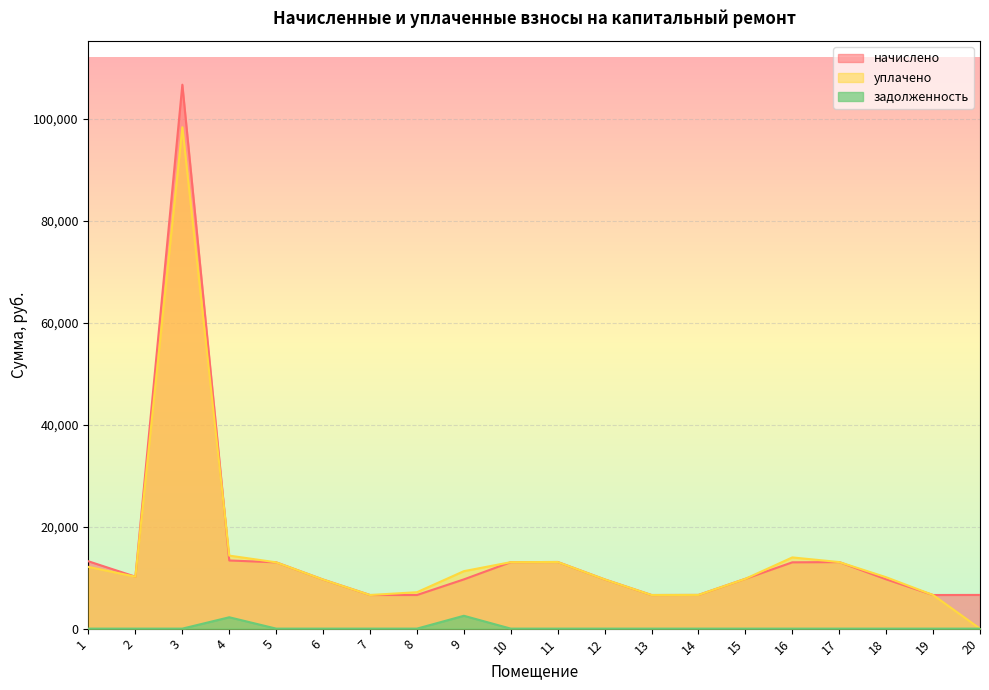

What is the total value across all series at 14?

13214.9